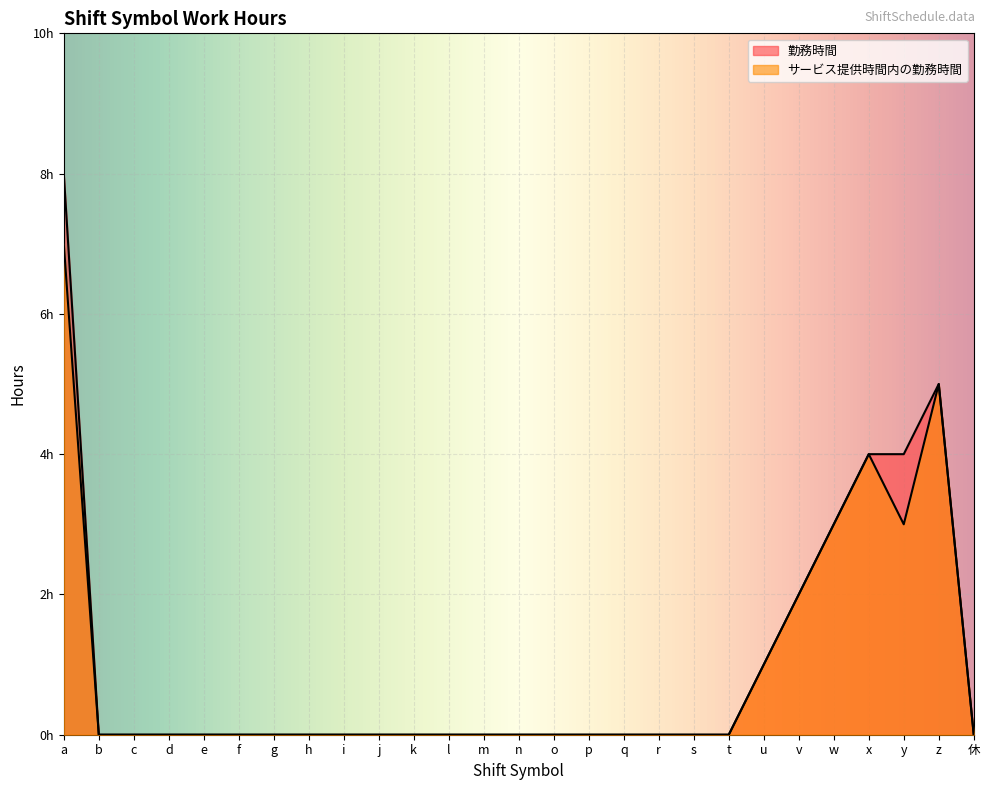

True or false: サービス提供時間内の勤務時間 has a value of -4 at r.

False